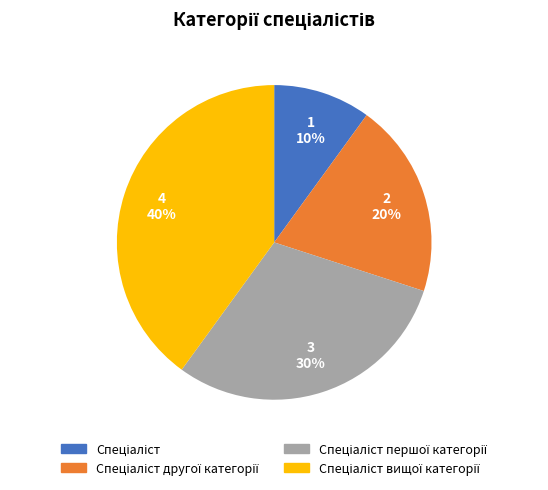

To the nearest percent, what is the average slice percentage?

25%